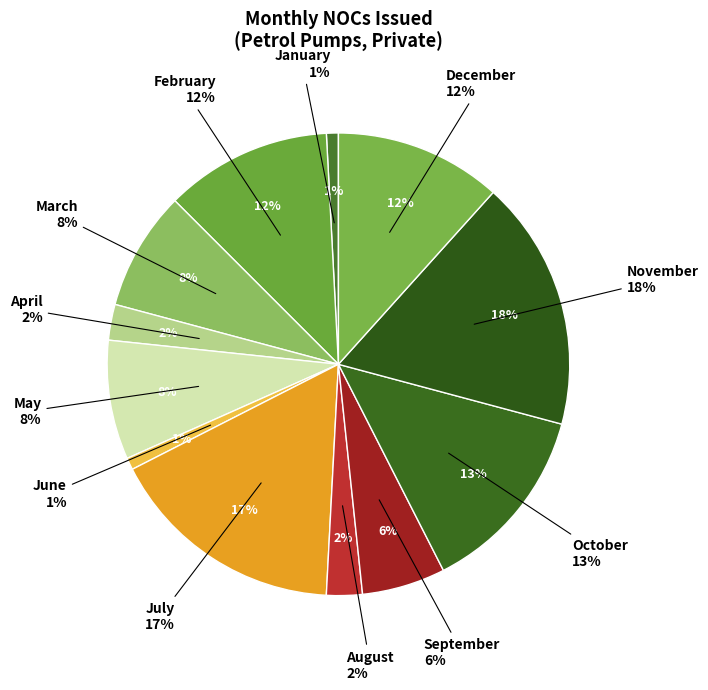

Is there a majority slice in this chart?

No